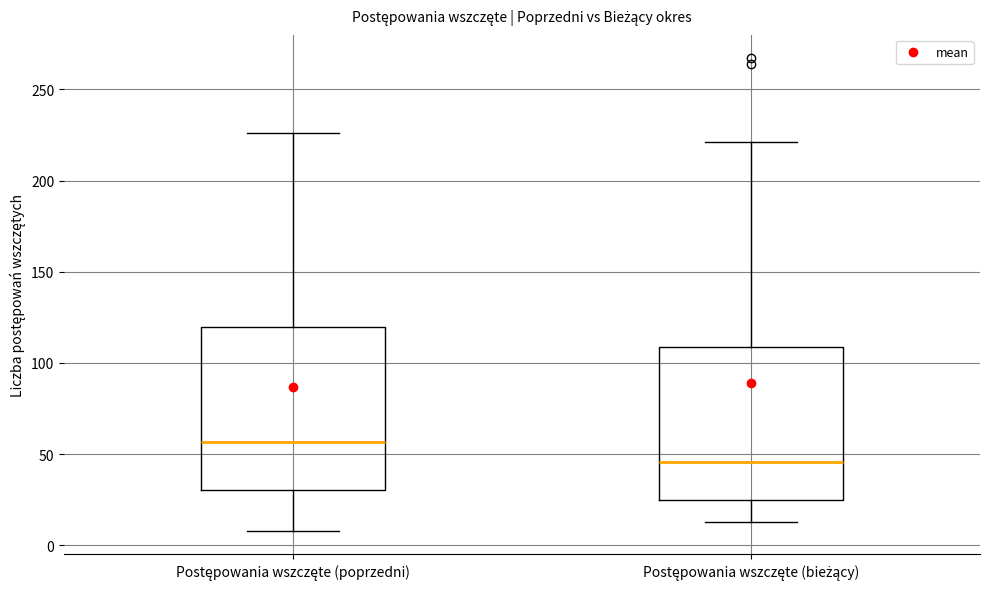

Which box has the lowest median line?

Postępowania wszczęte (bieżący)